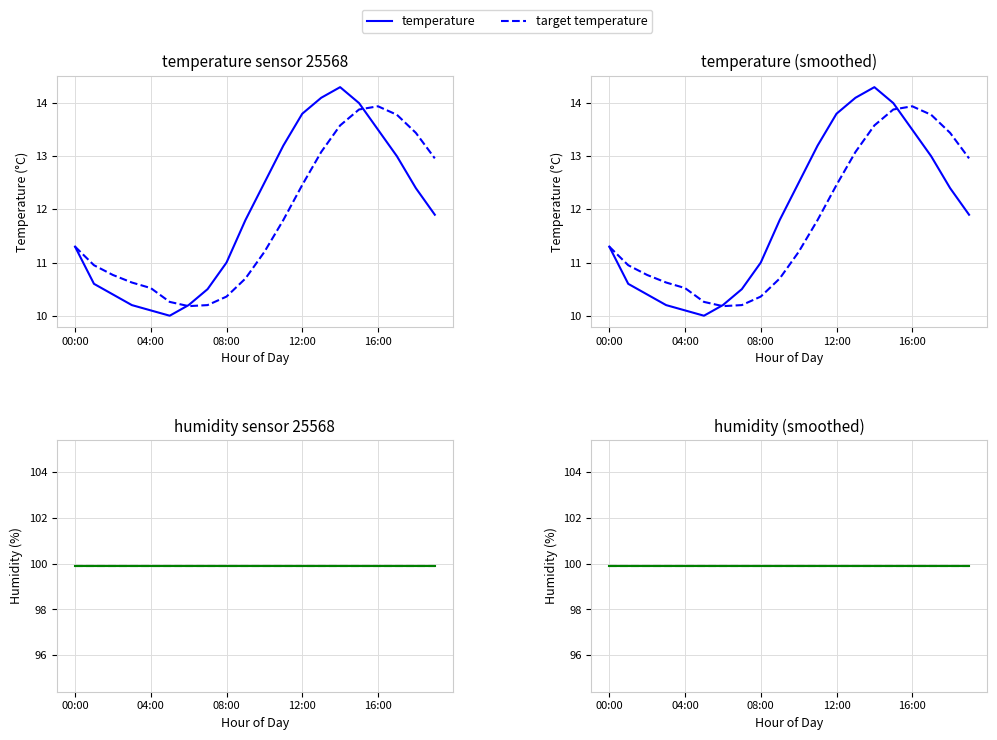

True or false: temperature and target humidity cross at least once.

False